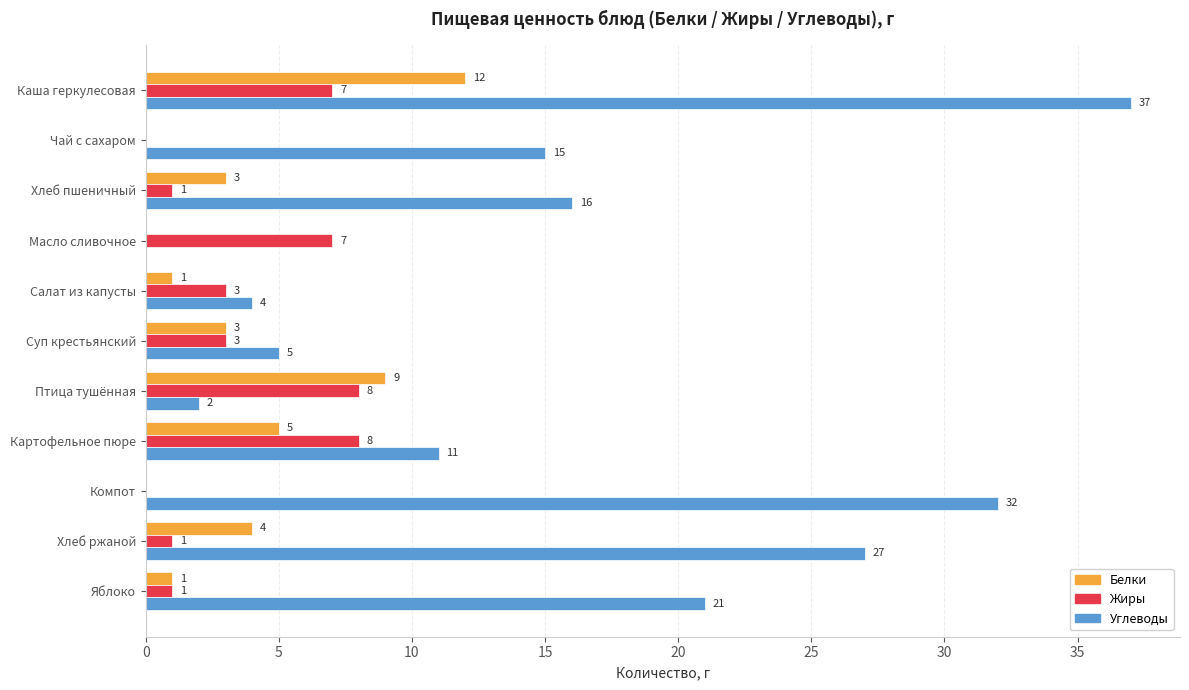

What is the sum of the Белки values at Картофельное пюре and Салат из капусты?

6